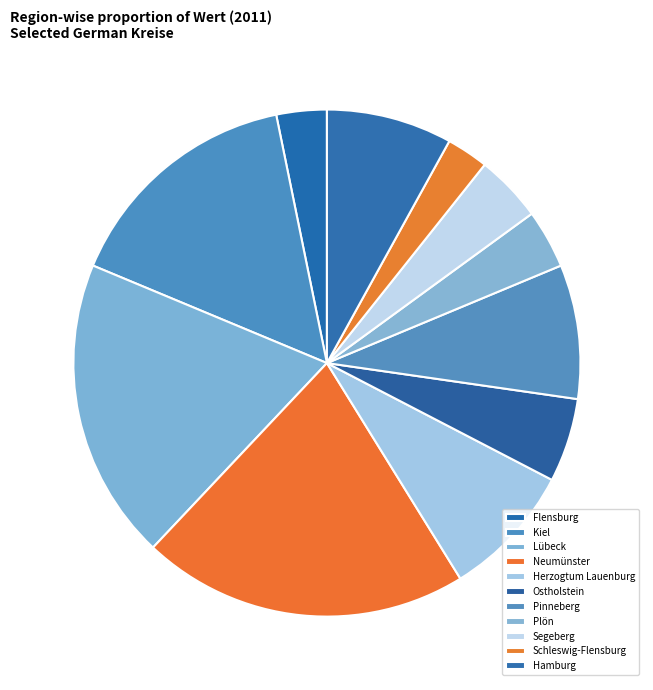

To the nearest percent, what percentage of the pie is Neumünster?

21%